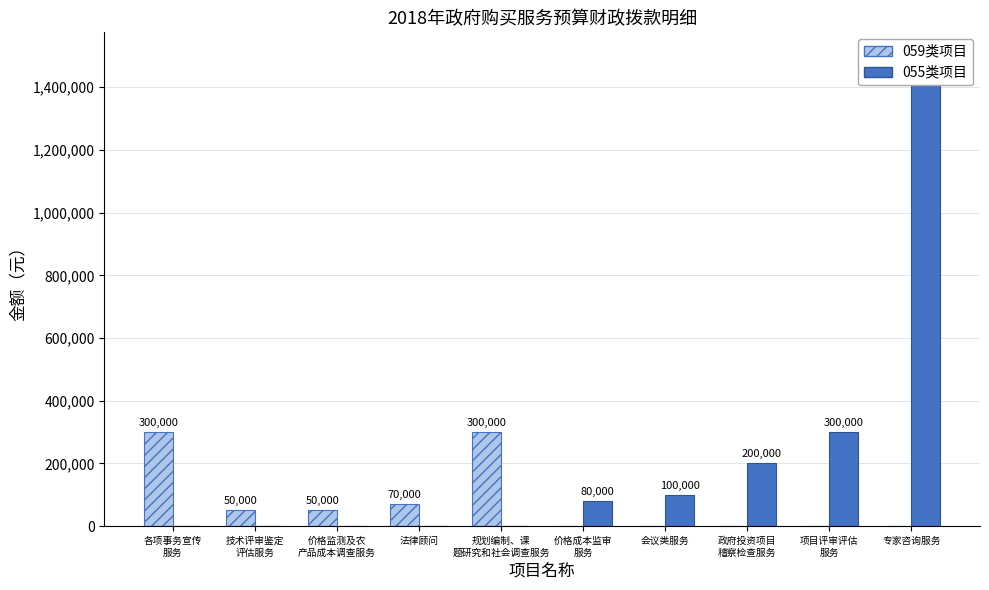

The value of 055类项目 at 项目评审评估
服务 is 300000. True or false?

True